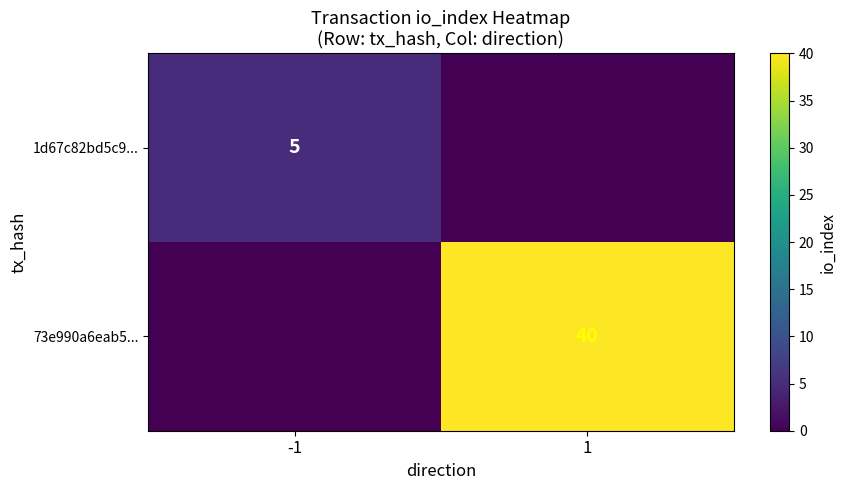

True or false: 73e990a6eab5... has a value of 11 at 1.

False